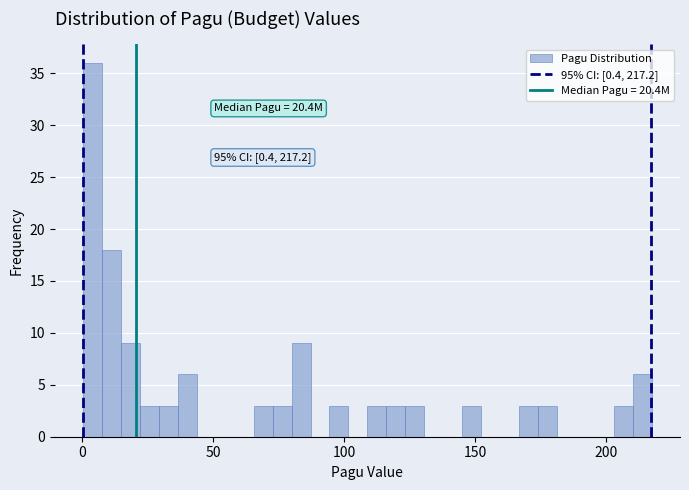

Around what value on the x-axis is the tallest bar? Give the approximate position of its centre, as read against the axis.

5